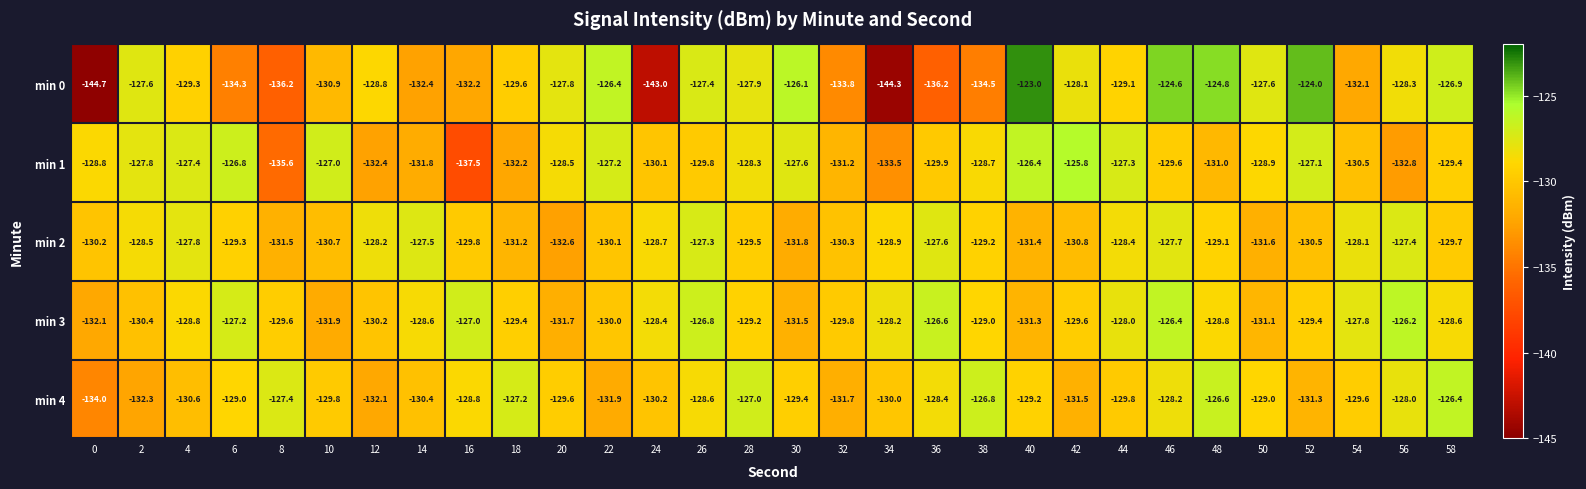

Which label corresponds to the largest value in the chart?

40